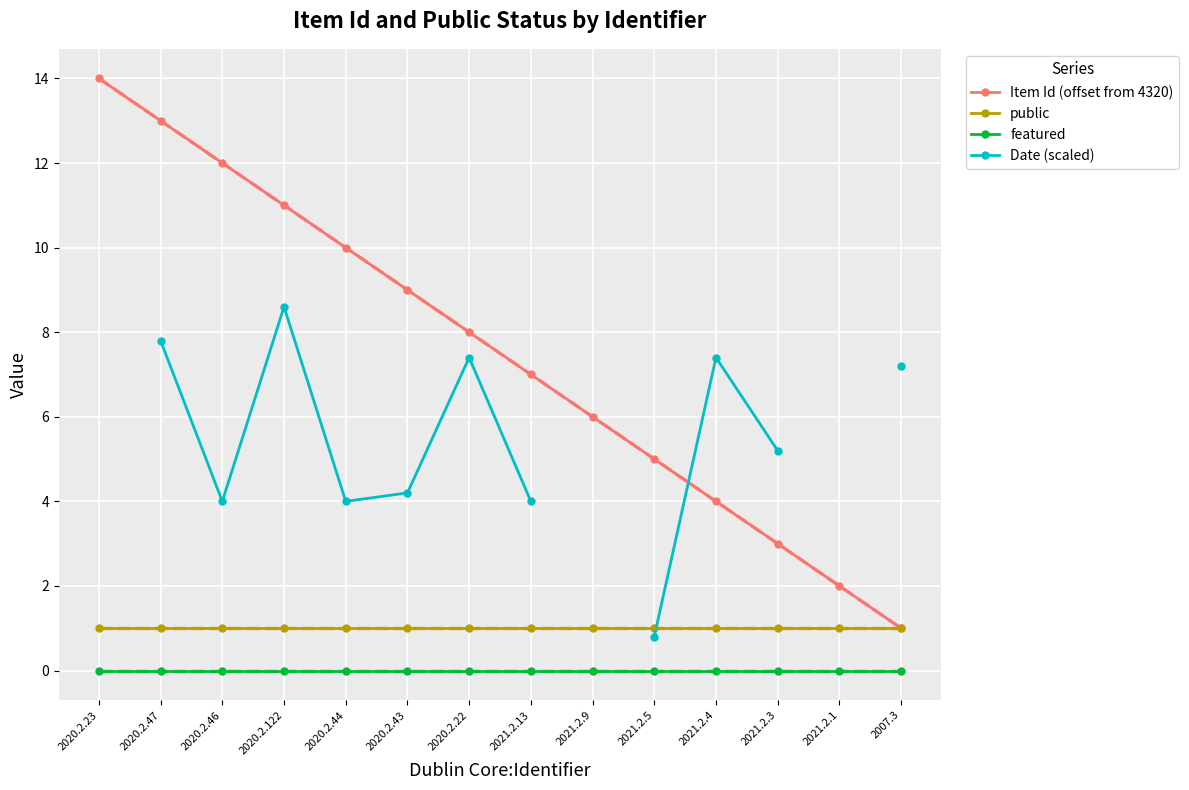

Count the number of data series in this chart.

4